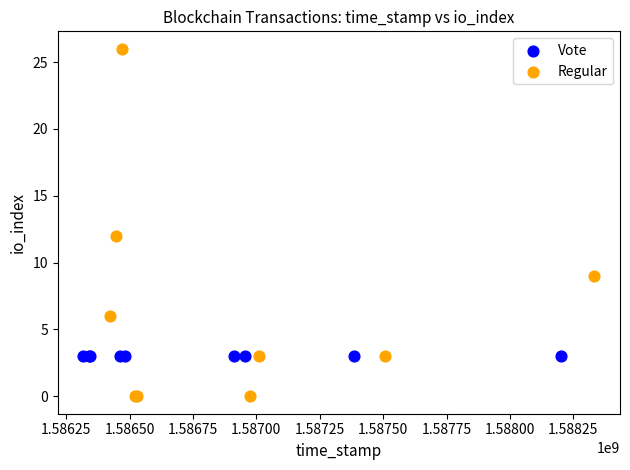

Which series contains the highest Y value?

Regular